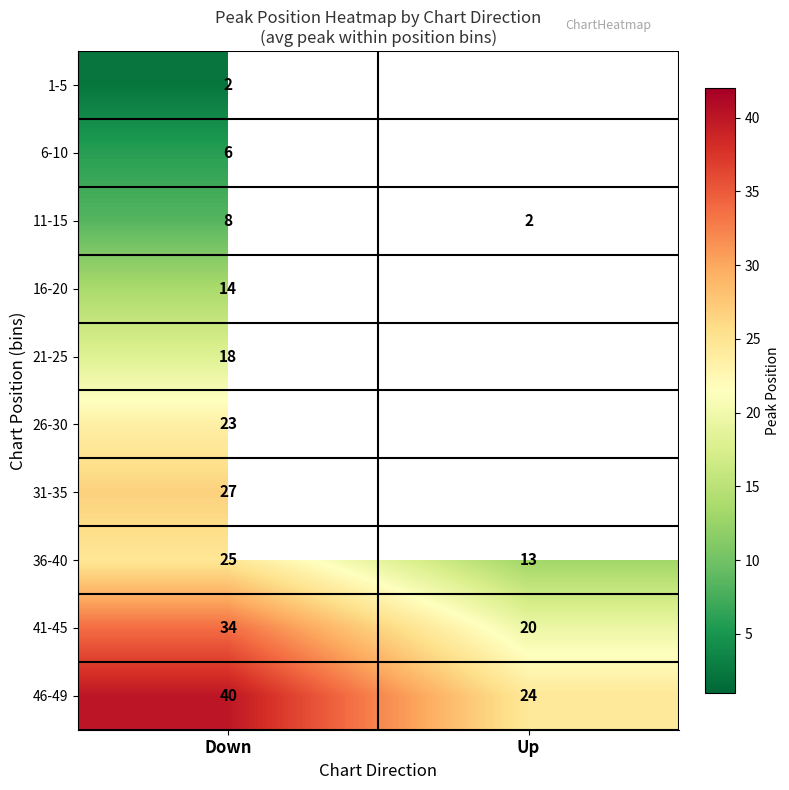

Count the number of categories in the chart.

2